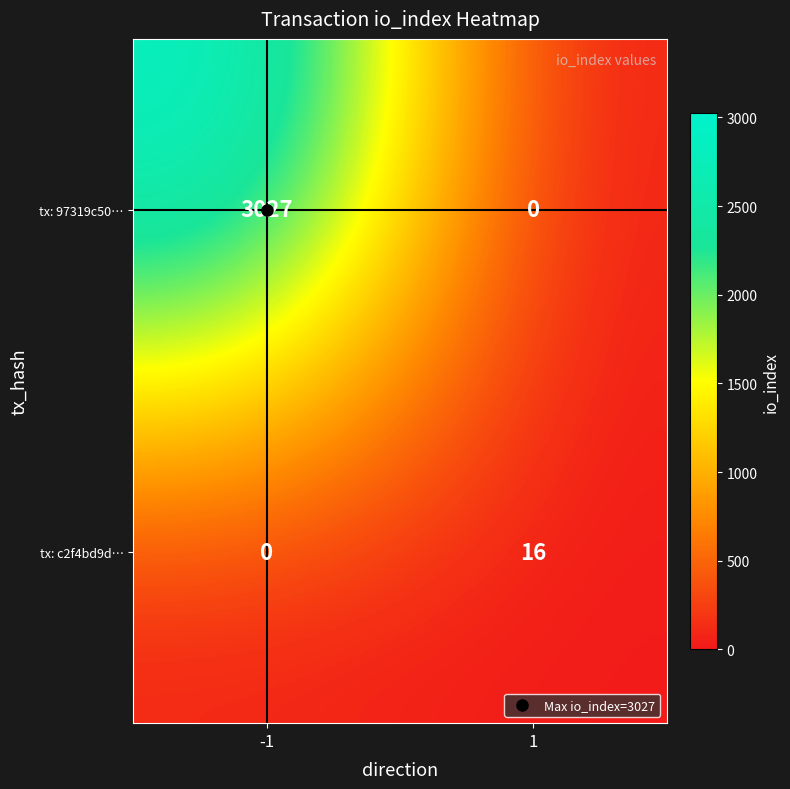

At -1, list the series in order from largest to smallest.

tx: 97319c50…, tx: c2f4bd9d…